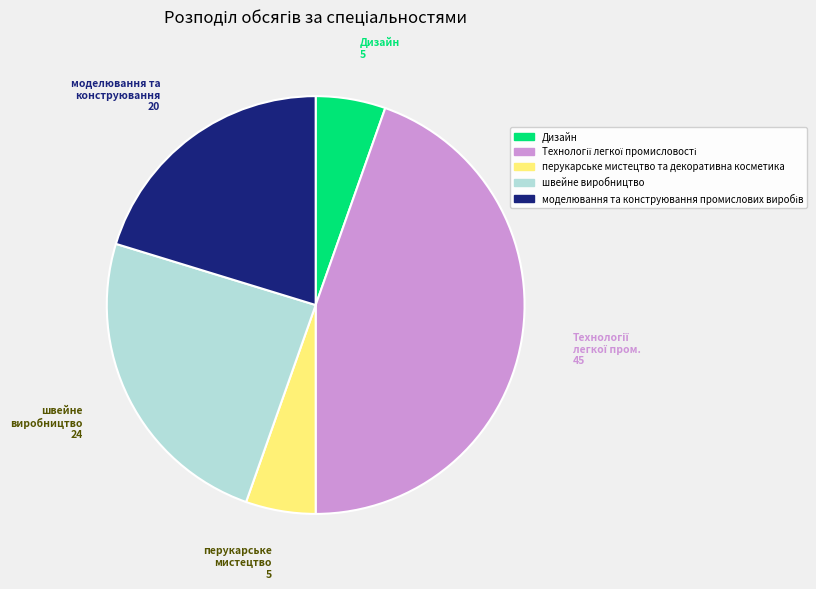

Does швейне виробництво account for over 50% of the chart?

No